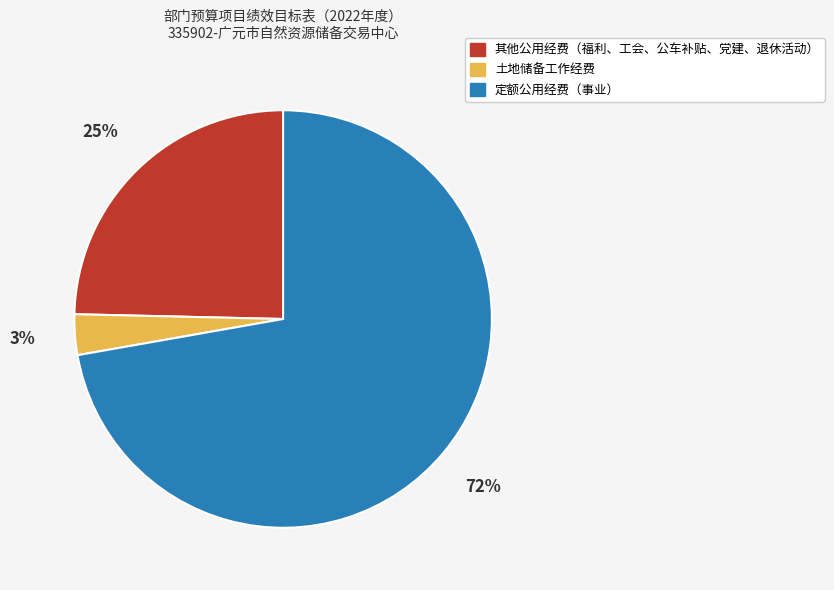

The 定额公用经费（事业） slice represents 72% of the pie. True or false?

True